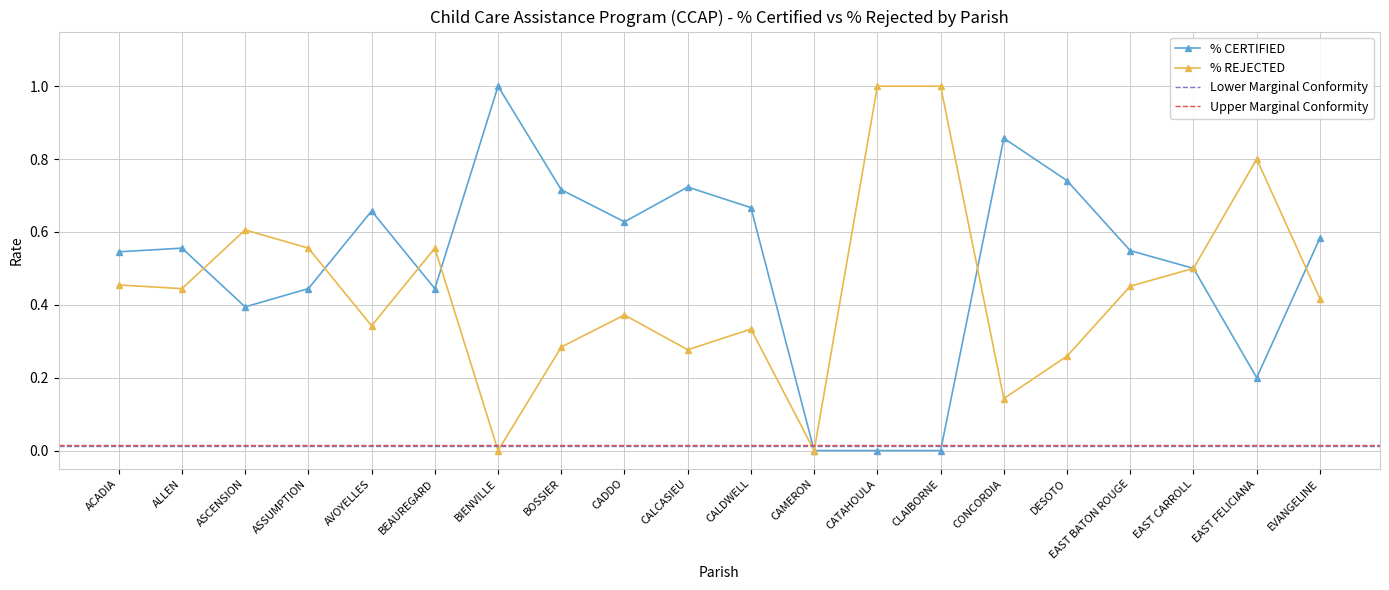

What is the total value across all series at ASSUMPTION?

1.0